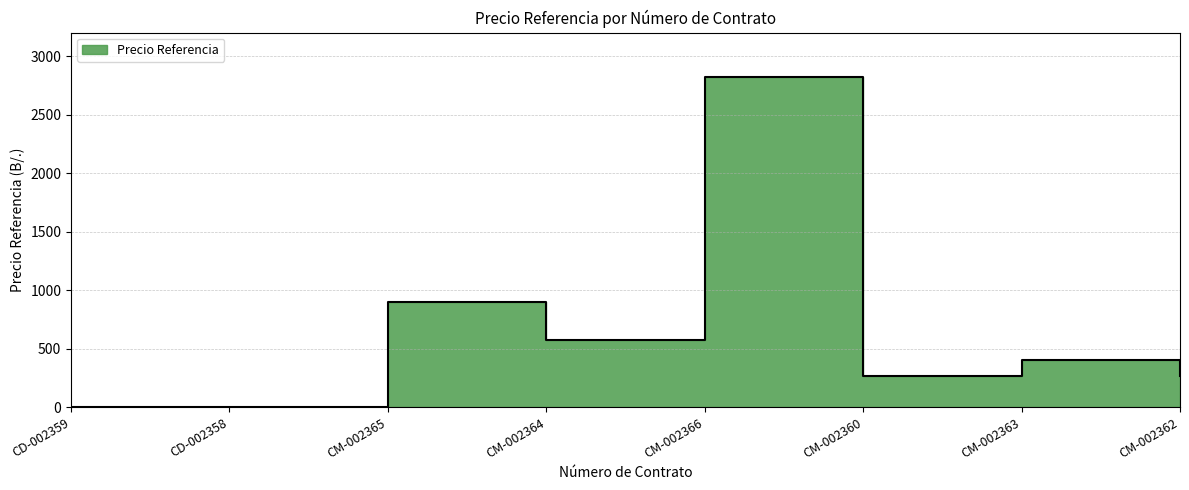

At which label is the value closest to 1409?

CM-002365